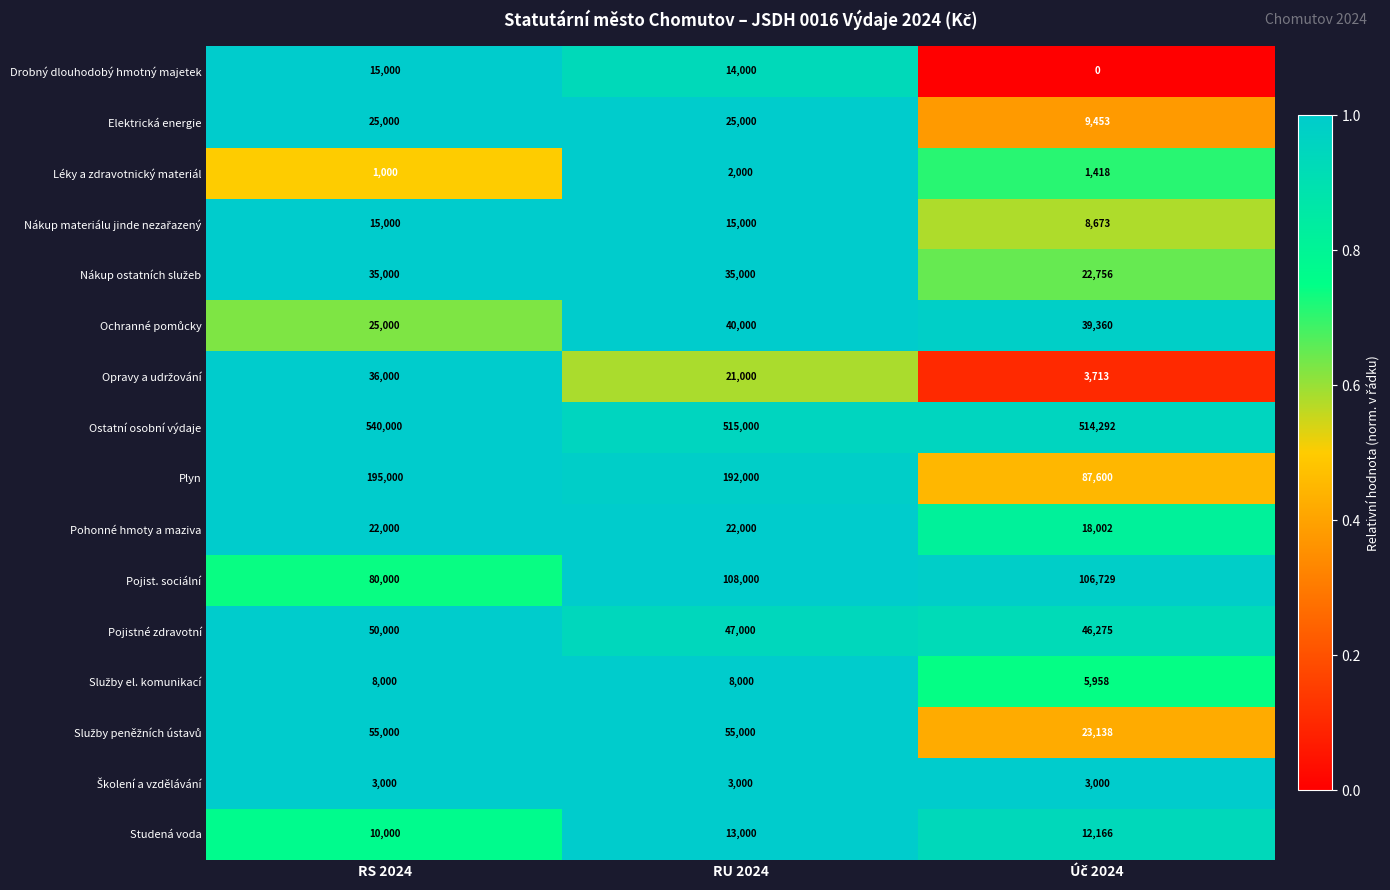

True or false: Léky a zdravotnický materiál has a value of 539 at RS 2024.

False